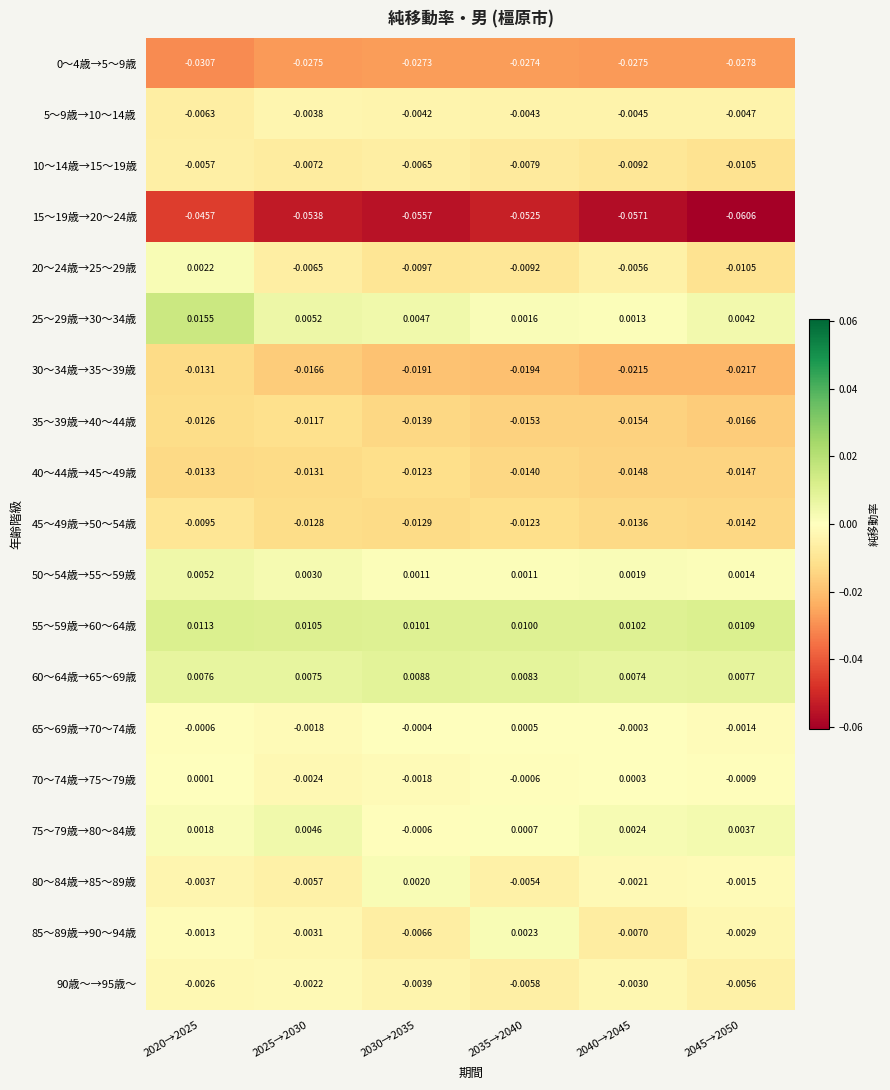

How many negative values does the 85～89歳→90～94歳 series have?

5